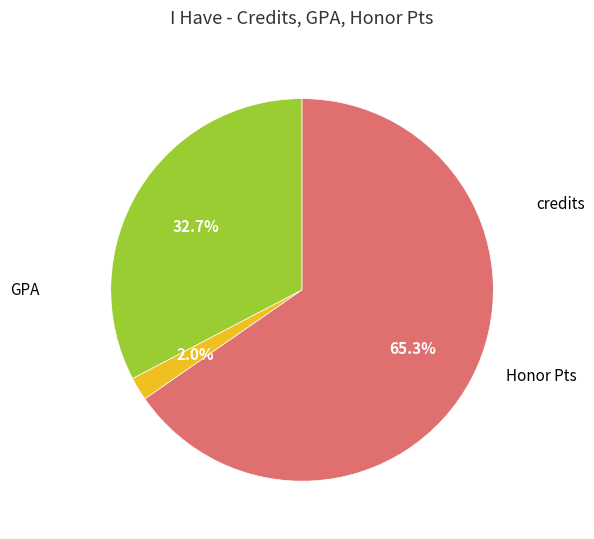

Is Honor Pts the majority of the pie?

Yes